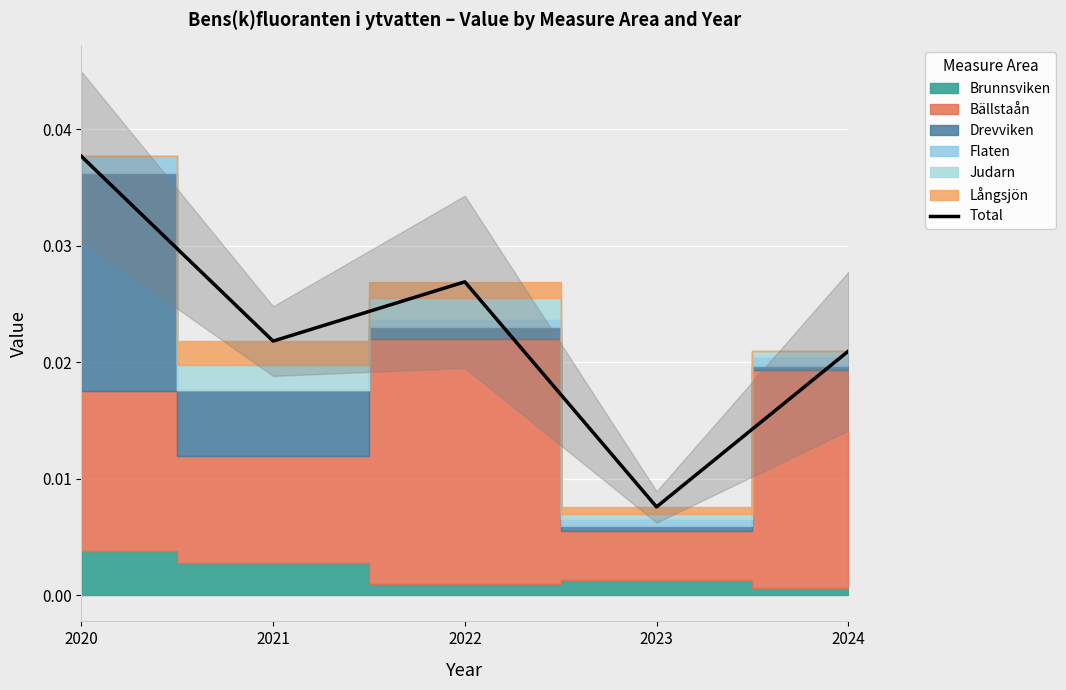

List the labels in order of value, largest first.

2020, 2022, 2021, 2024, 2023